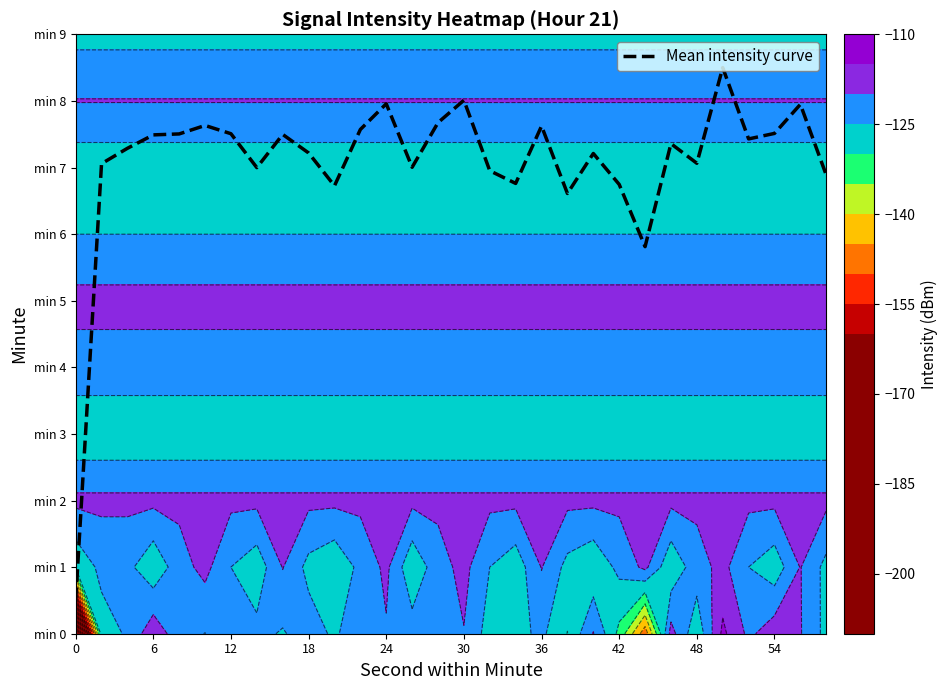

Between 21 and 16, which is larger?

16